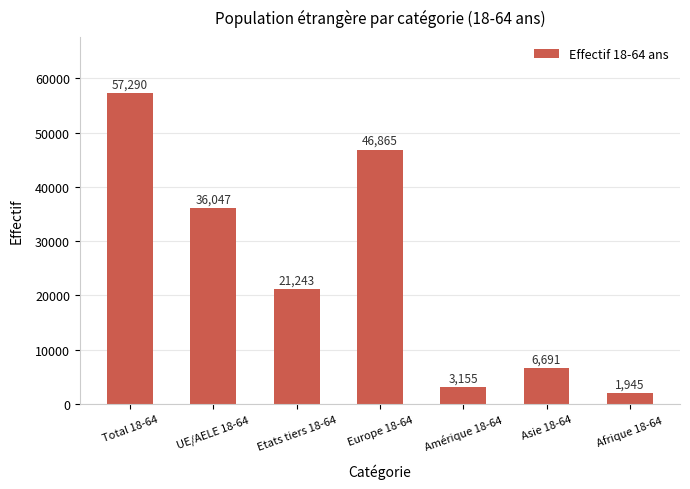

The chart shows a value of 76921 at Total 18-64. True or false?

False